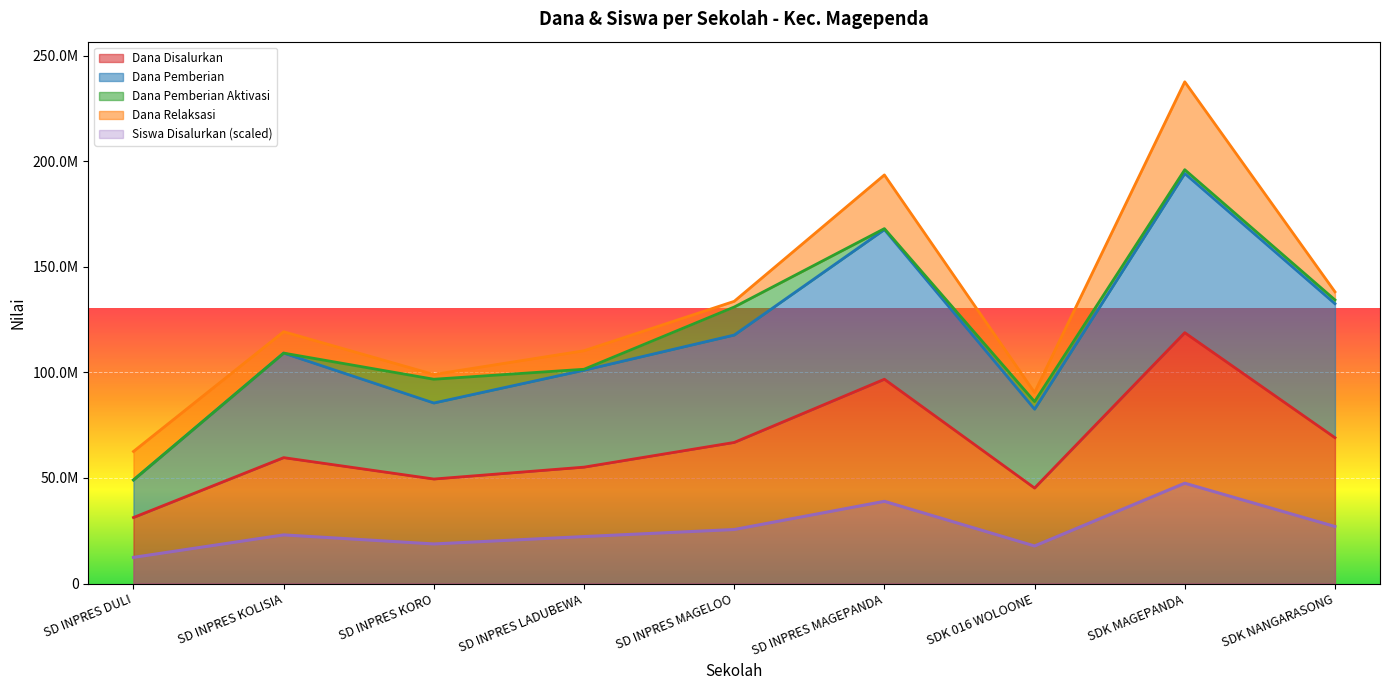

Read the Siswa Disalurkan value at SDK MAGEPANDA, to the nearest 50.

300